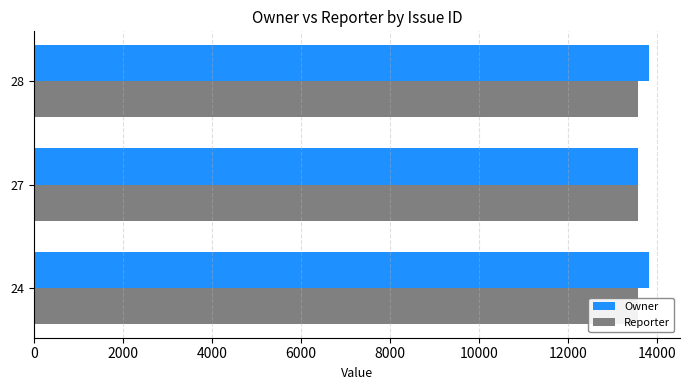

List the series in order of their overall mean, highest first.

Owner, Reporter